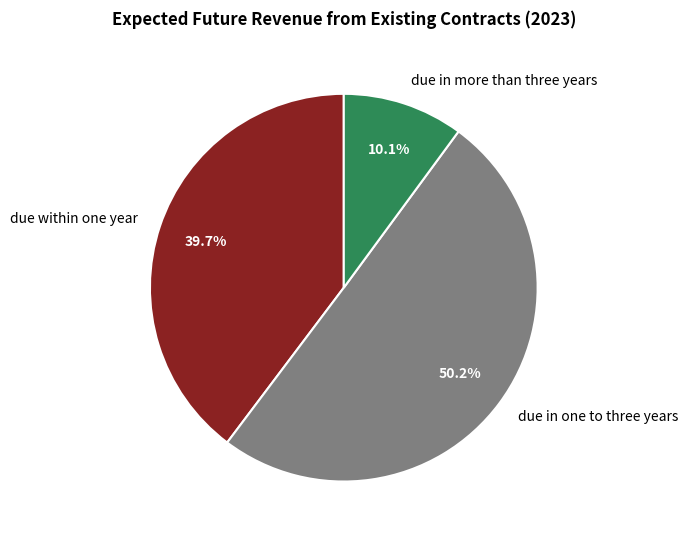

True or false: due within one year accounts for 53% of the total.

False